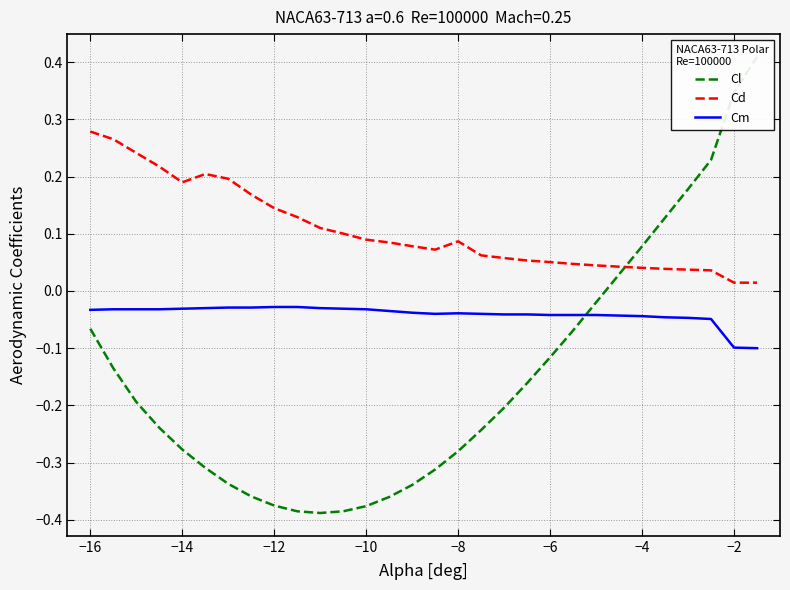

Which series has the largest range (max minus min)?

Cl